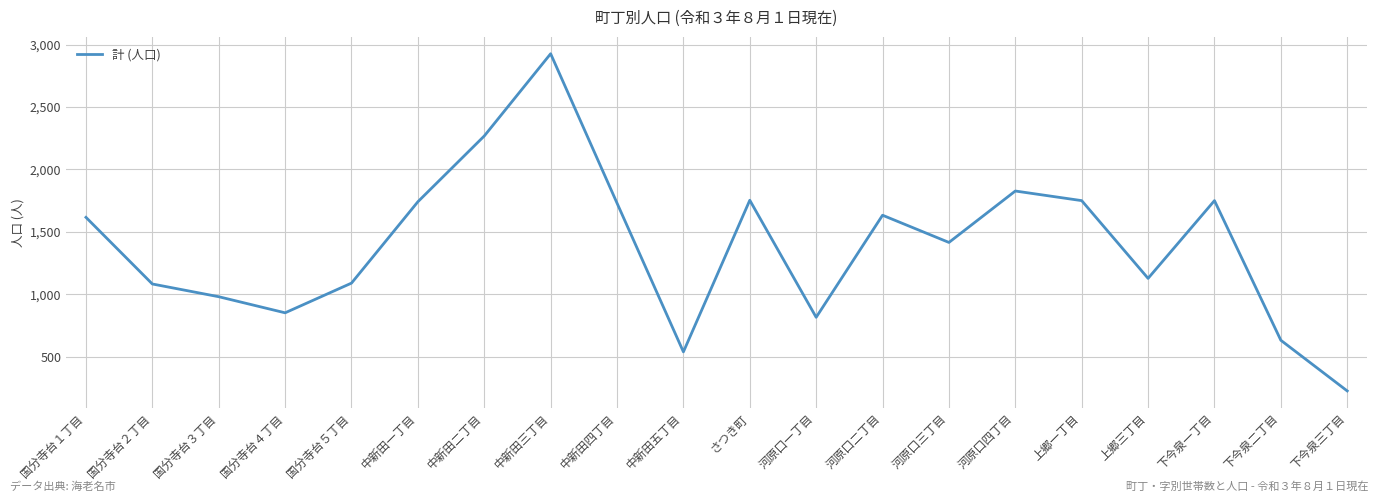

True or false: the data has more than 0 interior local peaks.

True